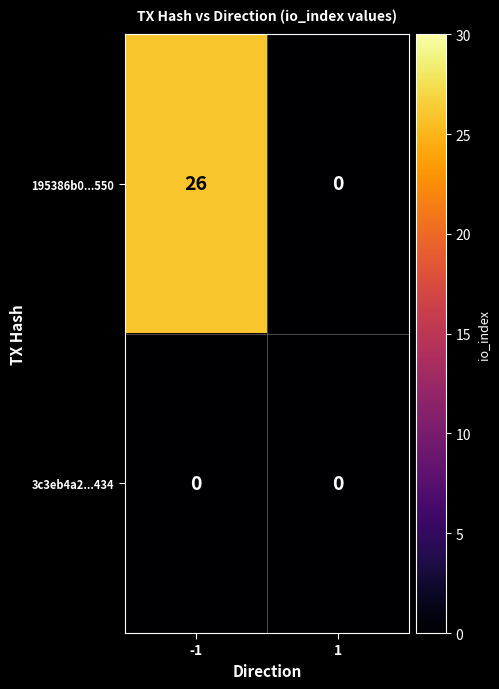

Is it true that 195386b0...550 equals 26 at -1?

True